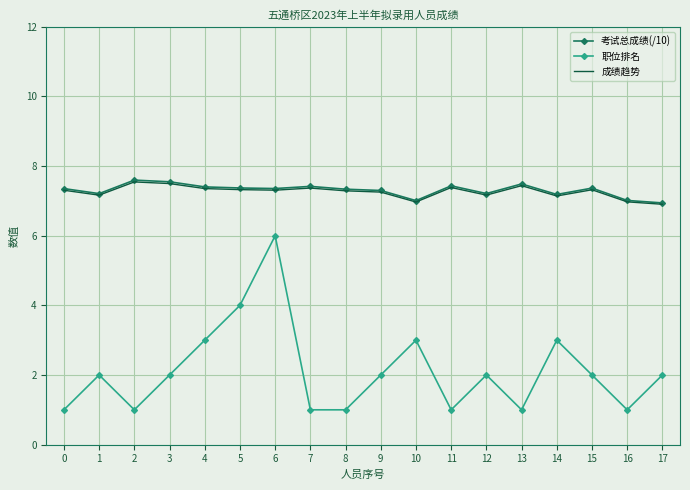

Is the value of 职位排名 at 14 greater than the value of 考试总成绩(/10) at 4?

No